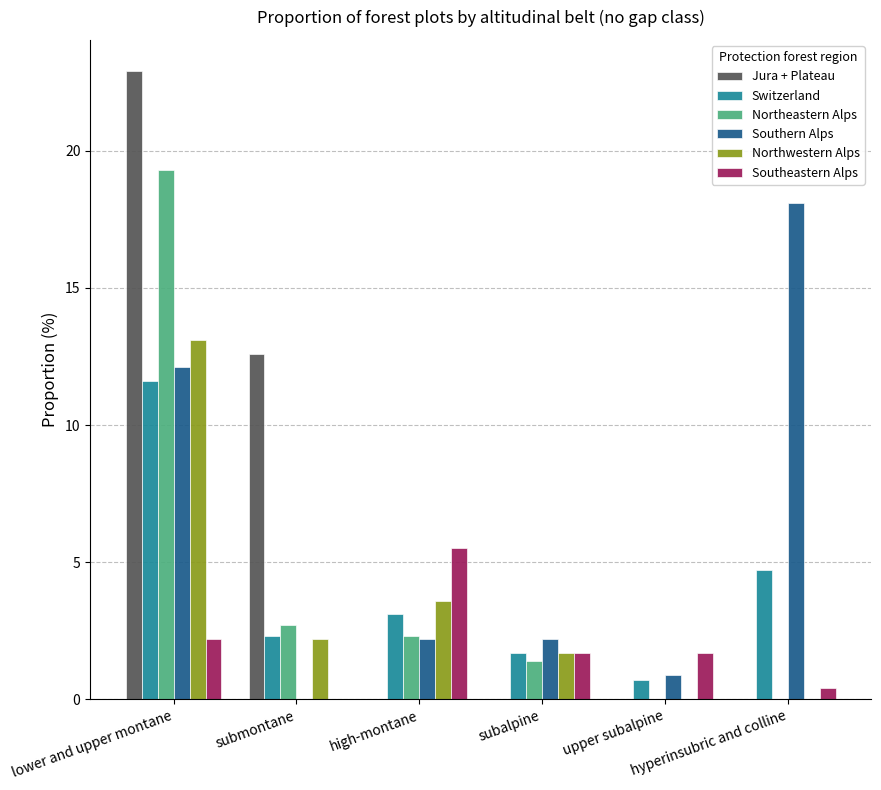

How many values in Southern Alps are above zero?

5